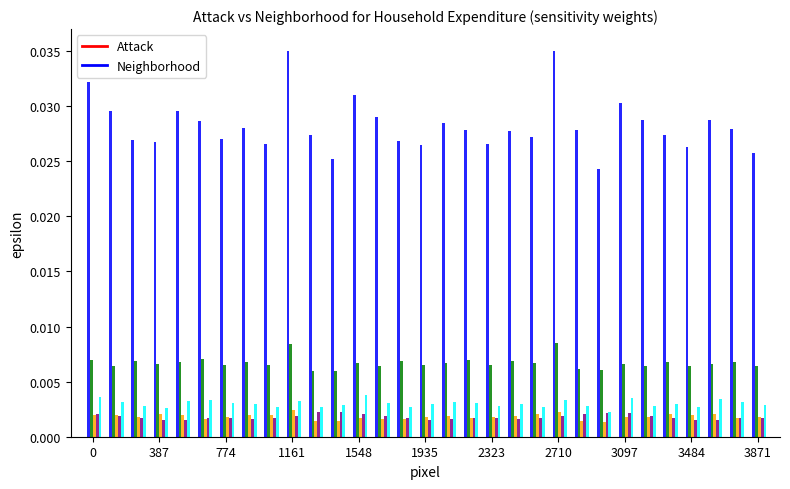

How many data points does each series have?

31